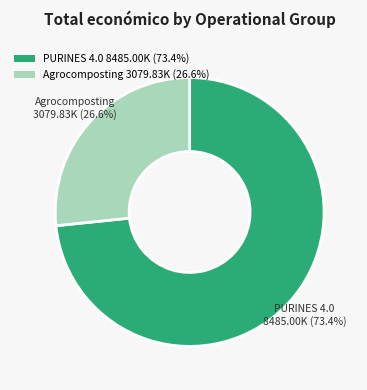

Which has a higher value, Agrocomposting or PURINES 4.0?

PURINES 4.0